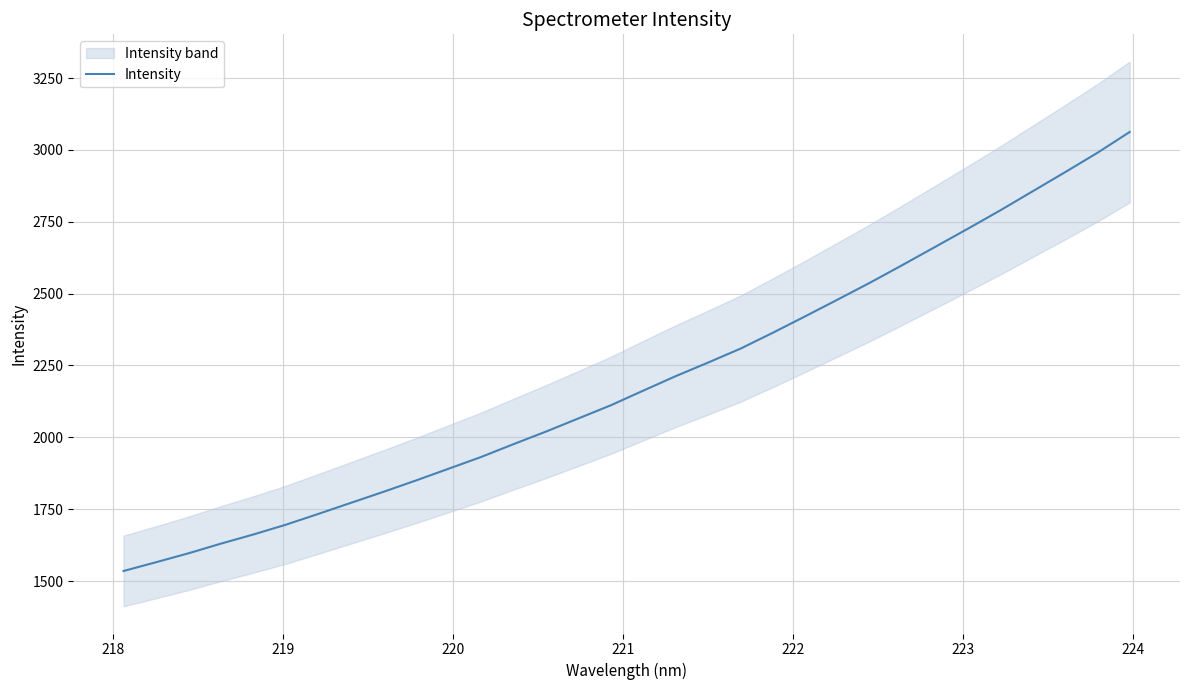

True or false: there are more than 2 points higher than both neighbors.

False